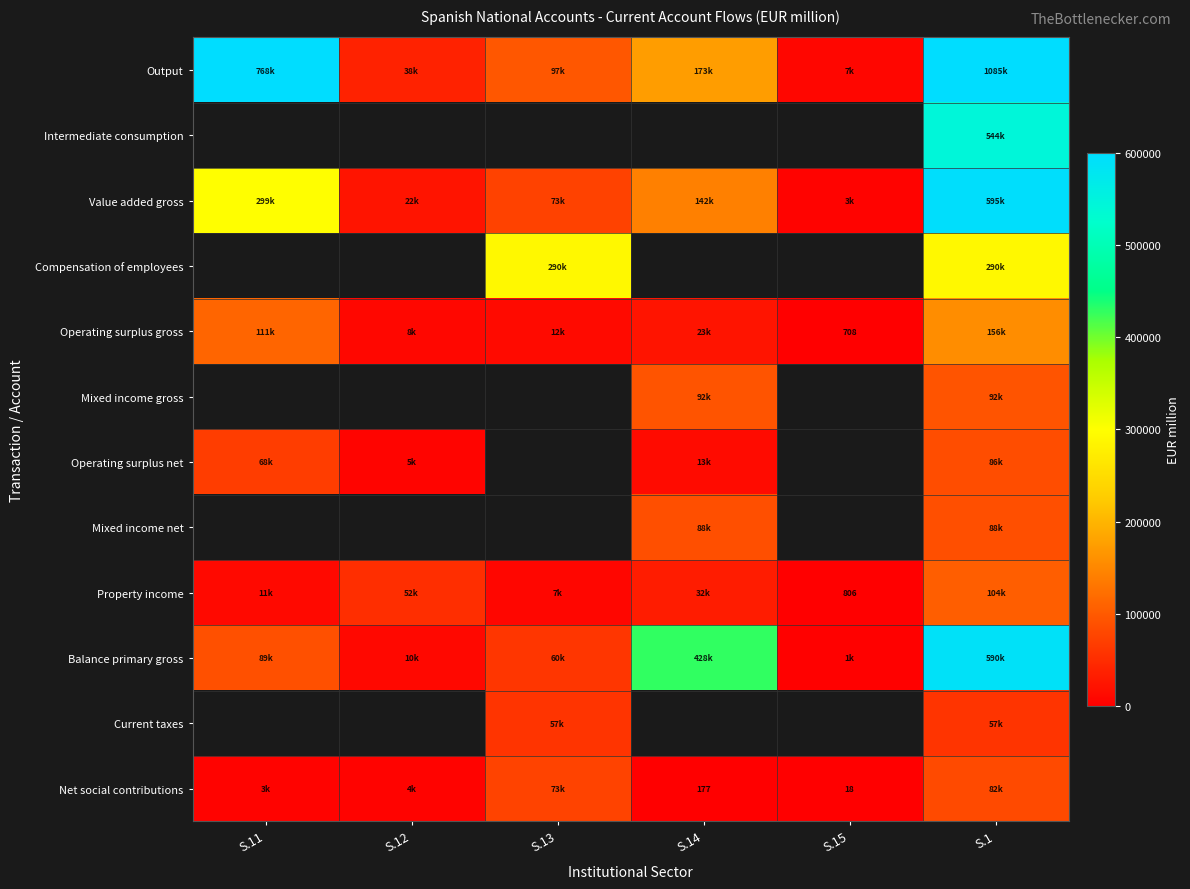

Is it true that Mixed income net equals 88522.0 at S.1?

True